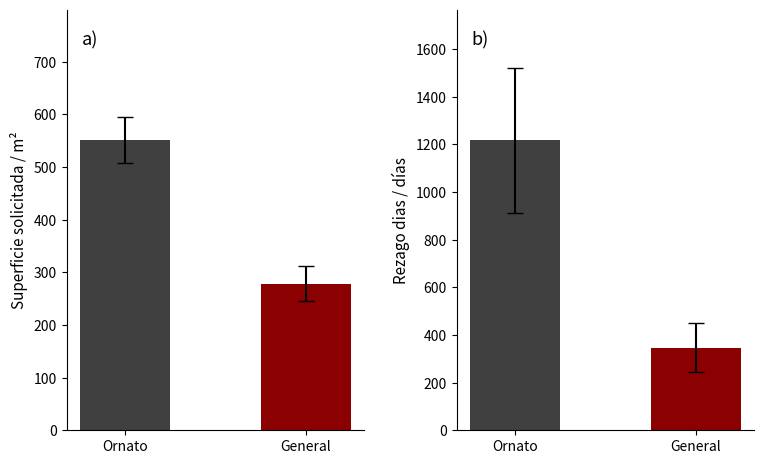

How many data points does each series have?

2